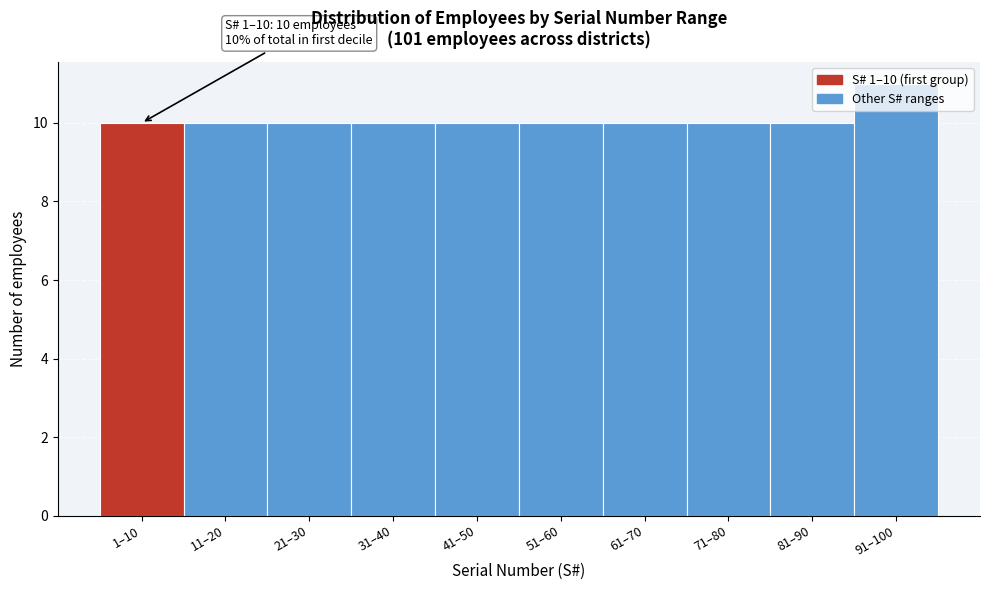

Read the value at 61–70.

10